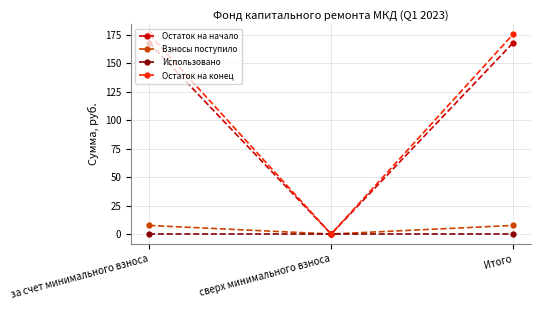

Which series changed the most between за счет минимального взноса and сверх минимального взноса?

Остаток на конец